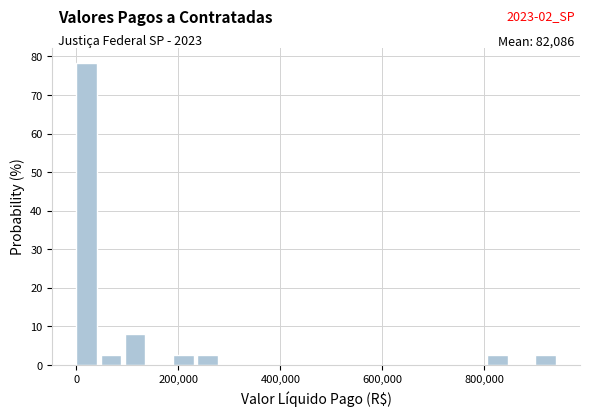

Around what value on the x-axis is the tallest bar? Give the approximate position of its centre, as read against the axis.

20000